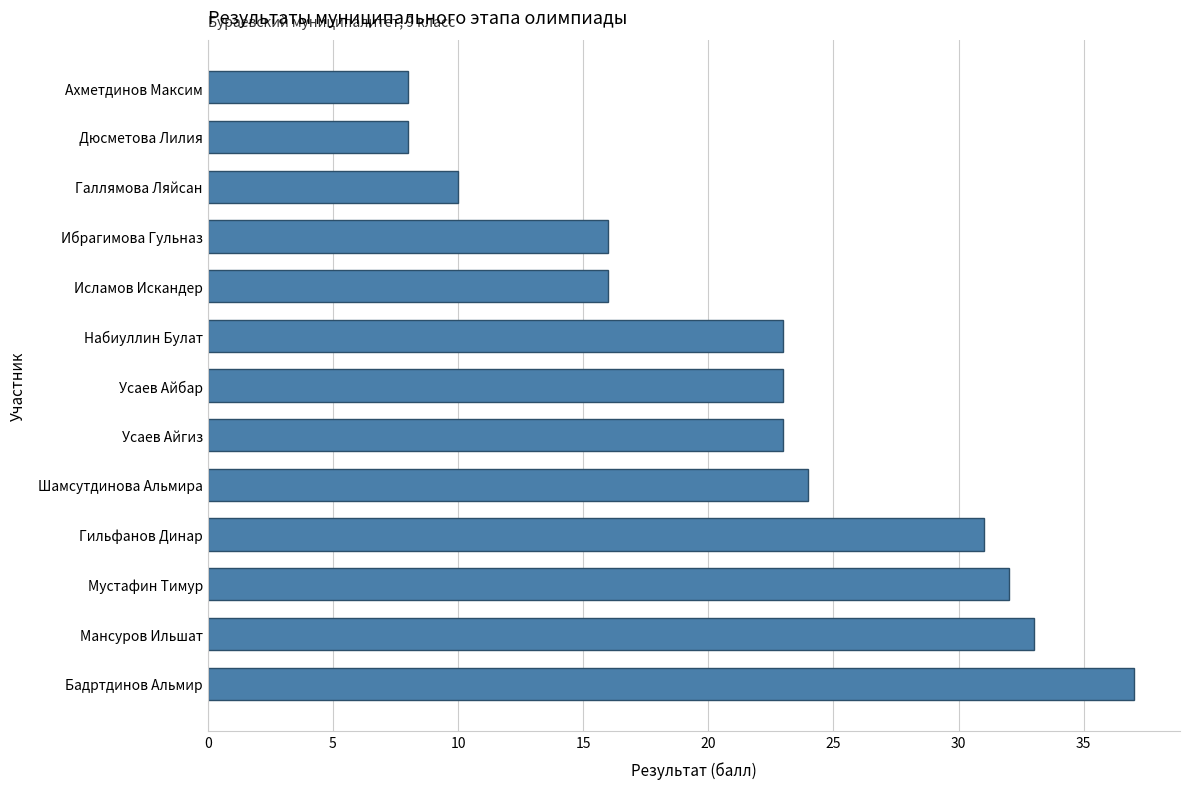

Reading top to bottom, what are all the values shown in this chart?

8	8	10	16	16	23	23	23	24	31	32	33	37